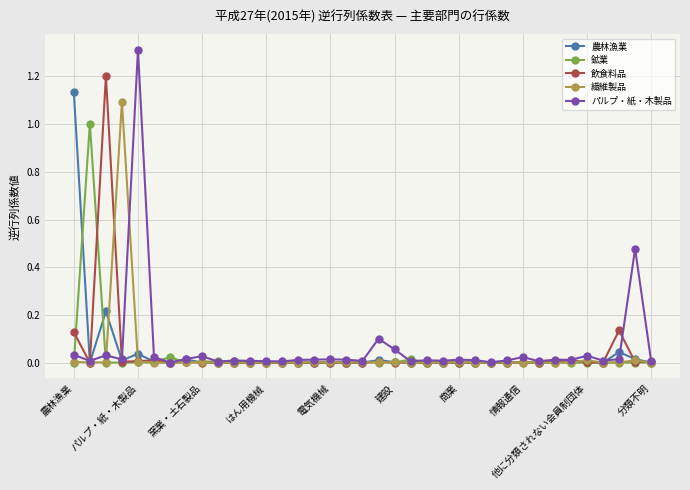

True or false: 農林漁業 has more than 0 interior local peaks.

True